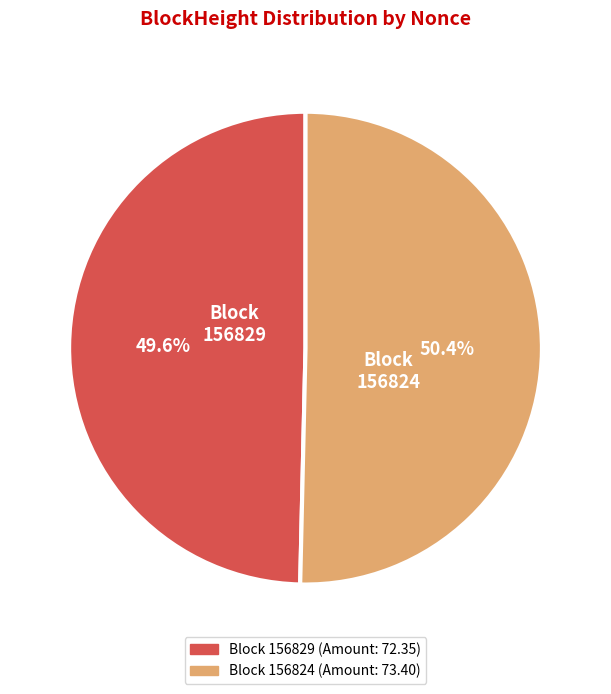

Is there any slice that represents more than half of the pie?

Yes